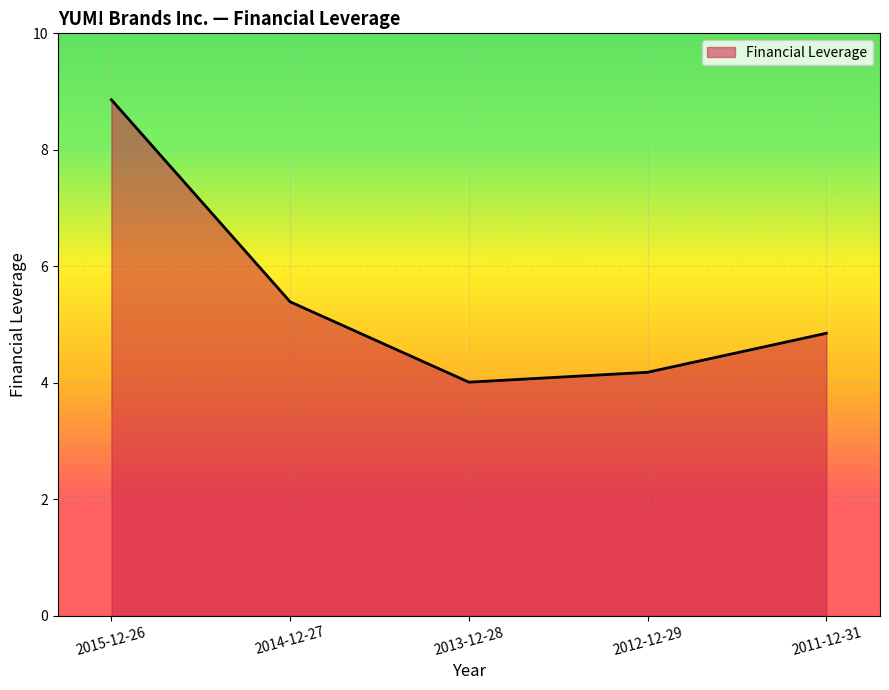

What position from the left is 2011-12-31?

5